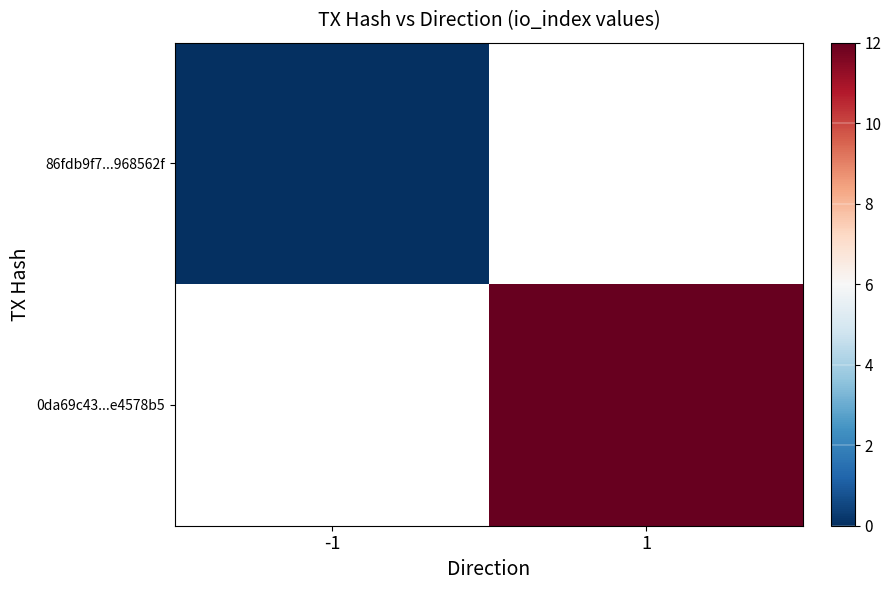

List the labels in order of 0da69c43...e4578b5 value, smallest first.

-1, 1